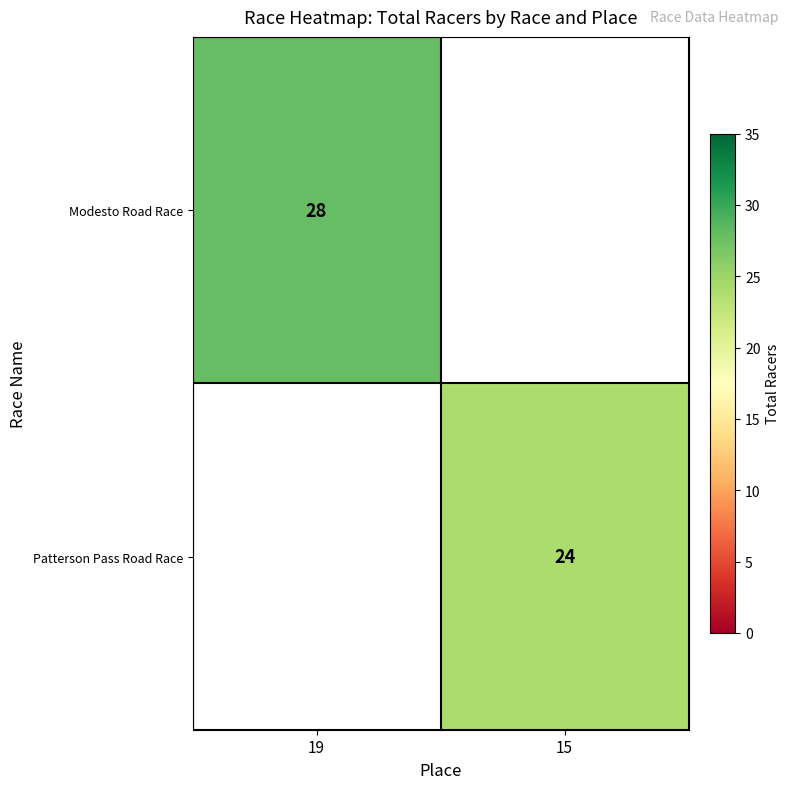

What is the greatest value displayed?

28.0